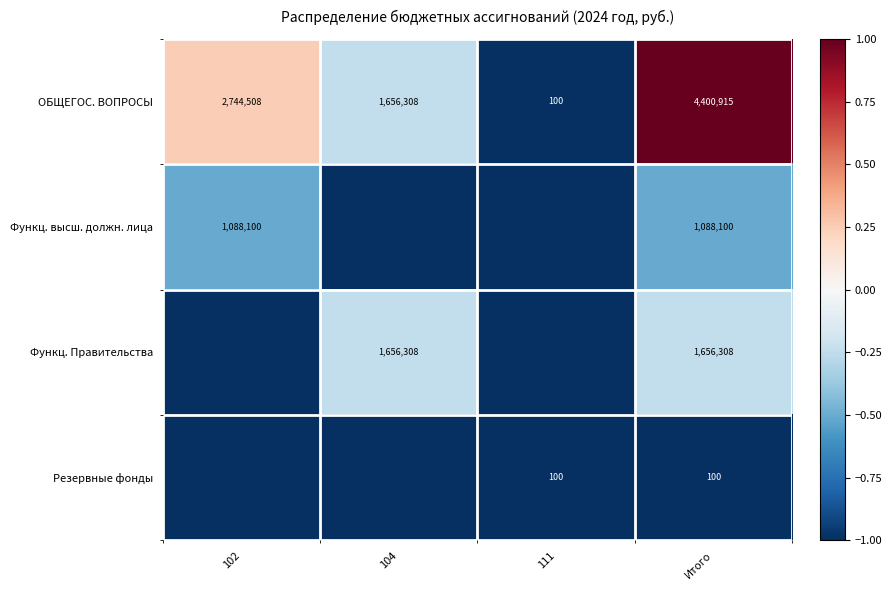

What is the maximum value for ОБЩЕГОС. ВОПРОСЫ?

4400915